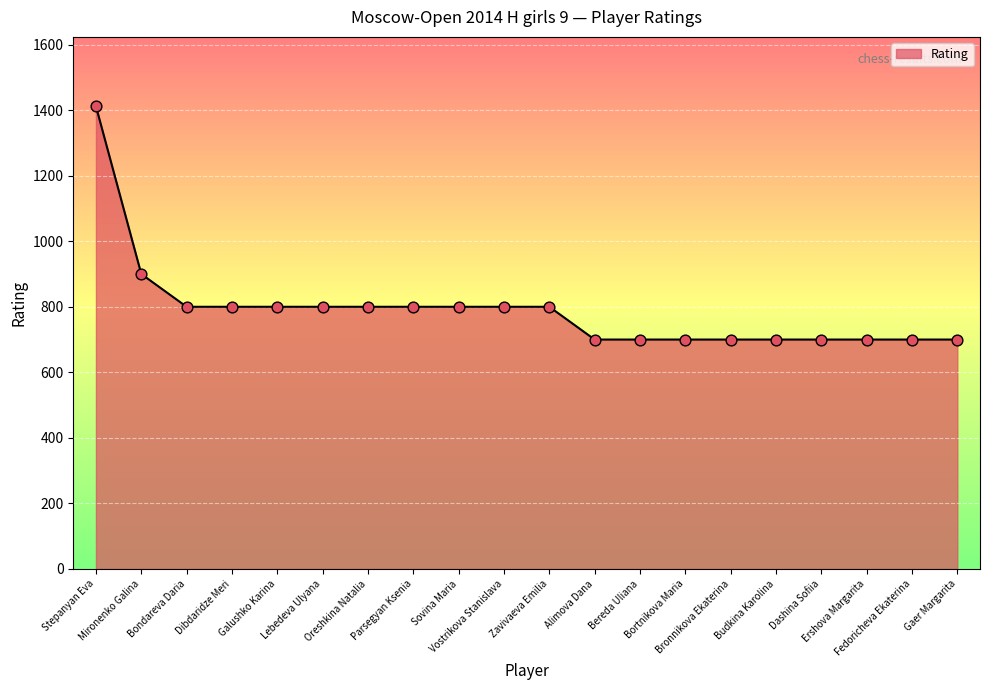

What is the change in value from Stepanyan Eva to Alimova Dana?

-712